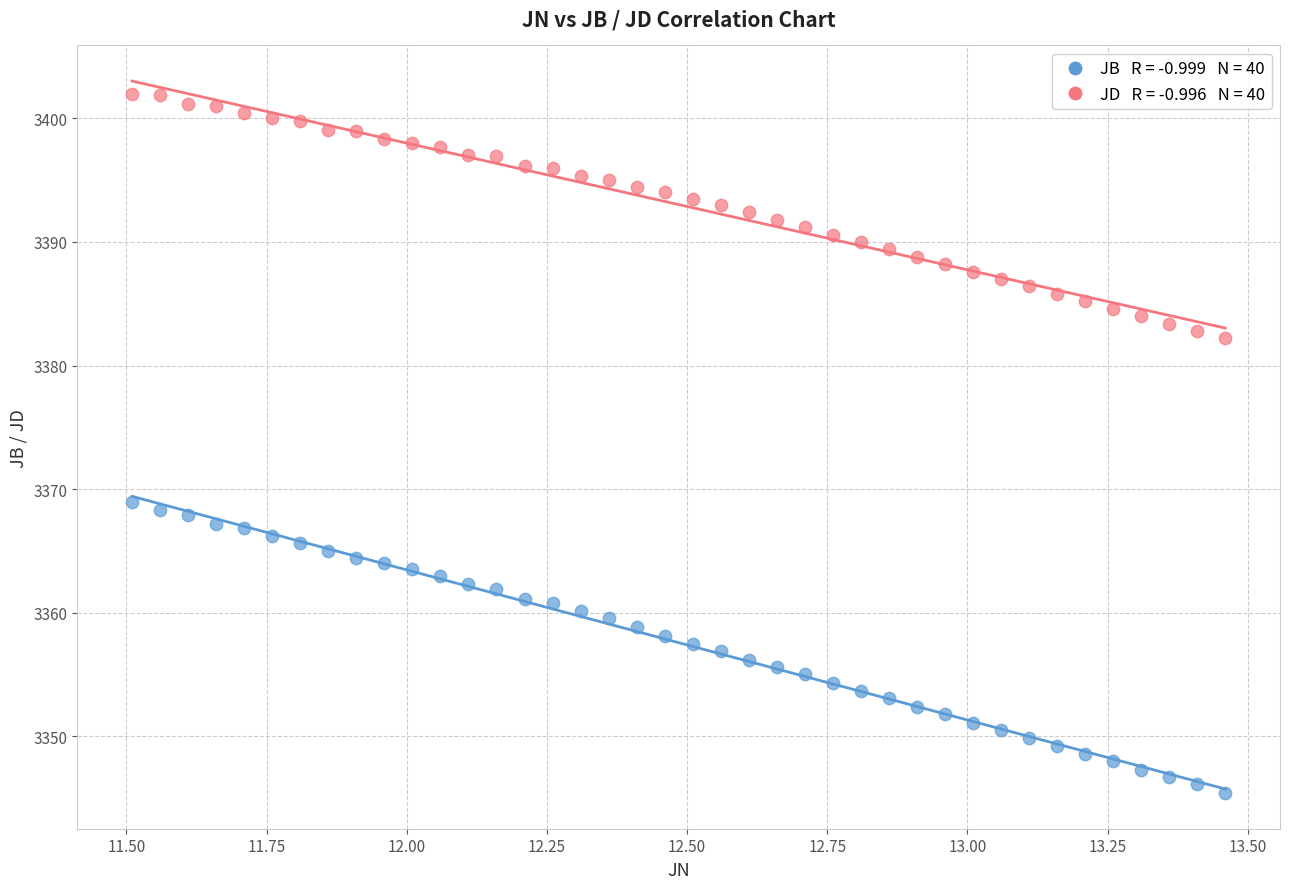

Across all data points, what is the range of X values (max minus min)?

2.0